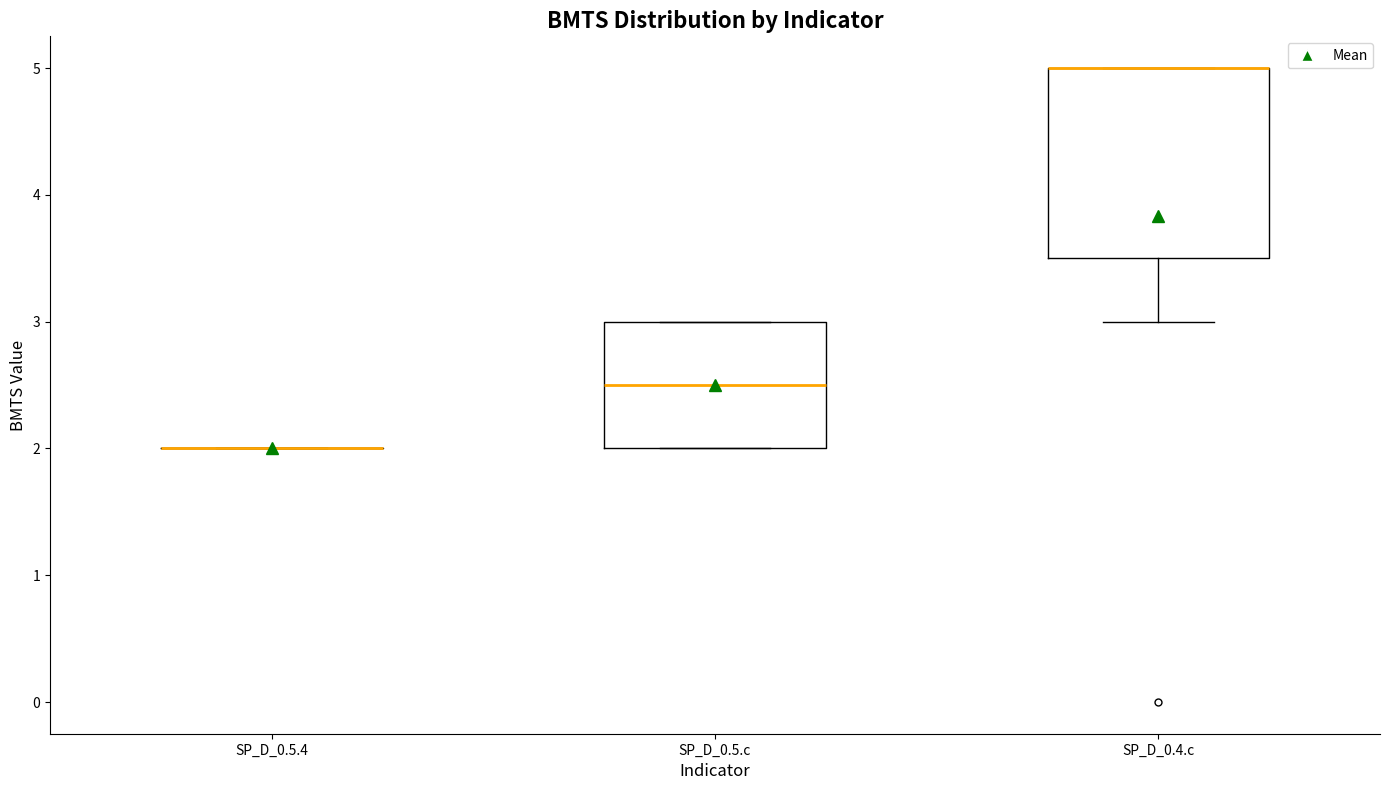

Reading left to right, read every box against the y-axis: the position of its median line, the range the box covers, and the ends of its whiskers. The values are not printed on the chart, so give them approximately, as read against the axis.

SP_D_0.5.4: box collapsed to a line at 2.0, whiskers 2.0 to 2.0
SP_D_0.5.c: median 2.5, box 2.0 to 3.0, whiskers 2.0 to 3.0
SP_D_0.4.c: median 5.0 (drawn on the box's upper edge), box 3.5 to 5.0, whiskers 3.0 to 5.0